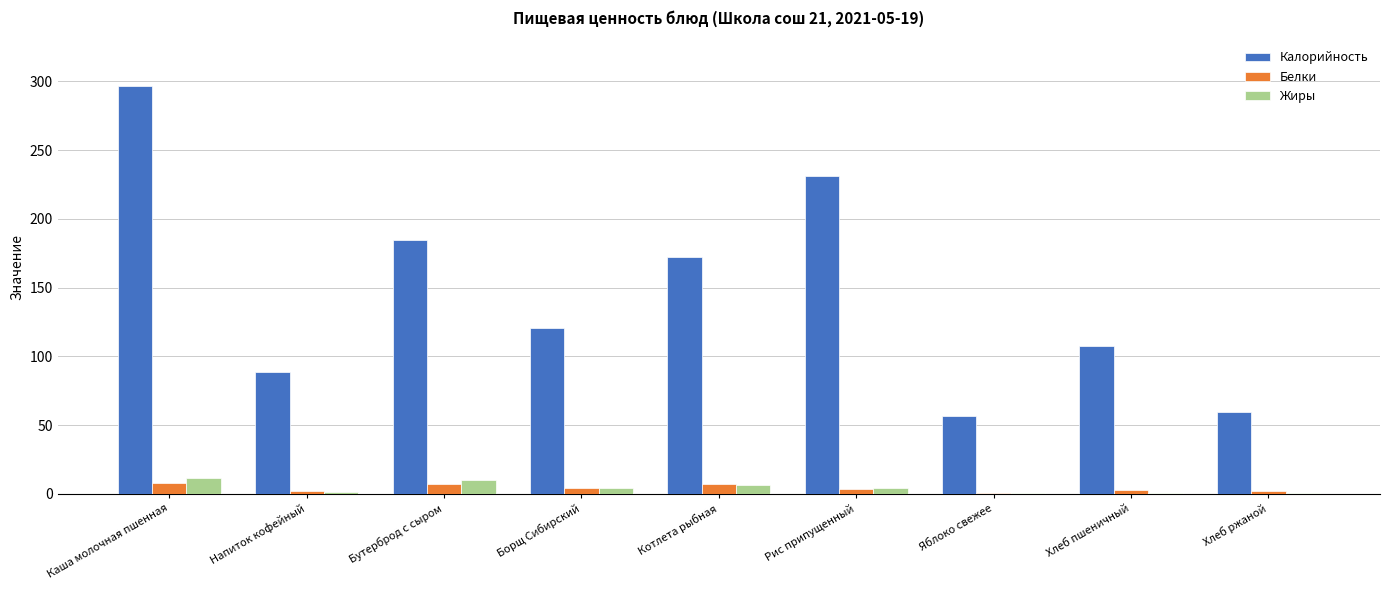

Are the bars horizontal?

No